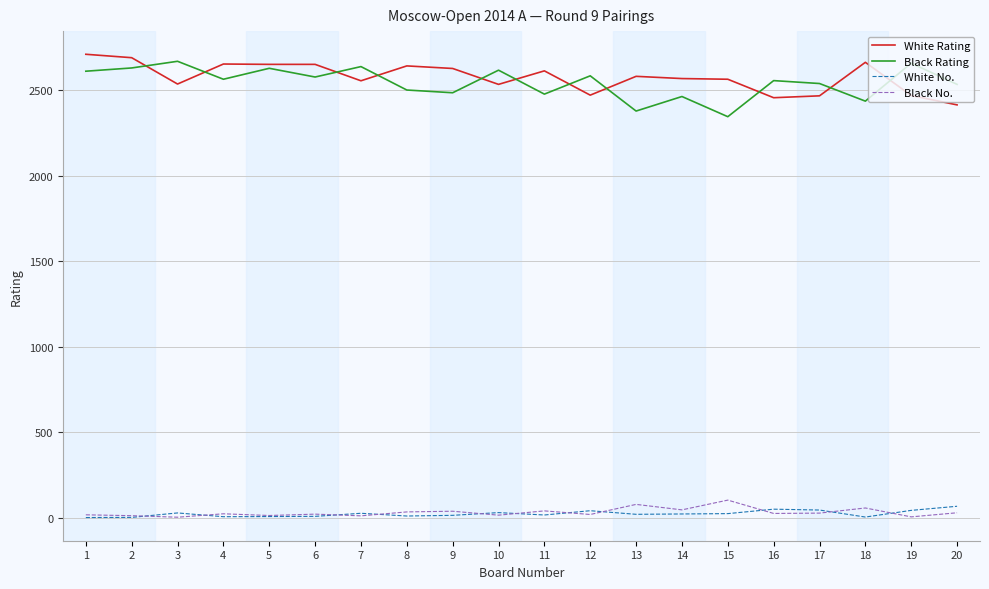

What is the highest value of the White No. series?

67